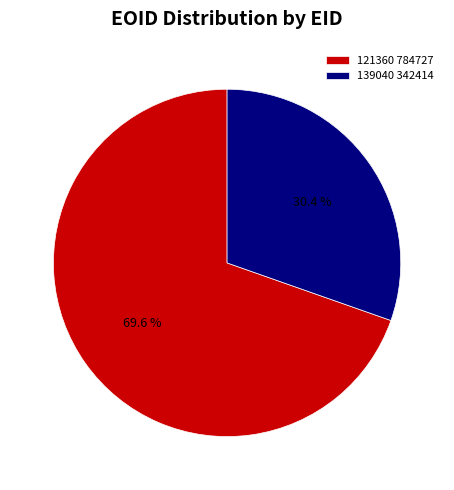

What percentage is the 139040 slice, to the nearest percent?

30%